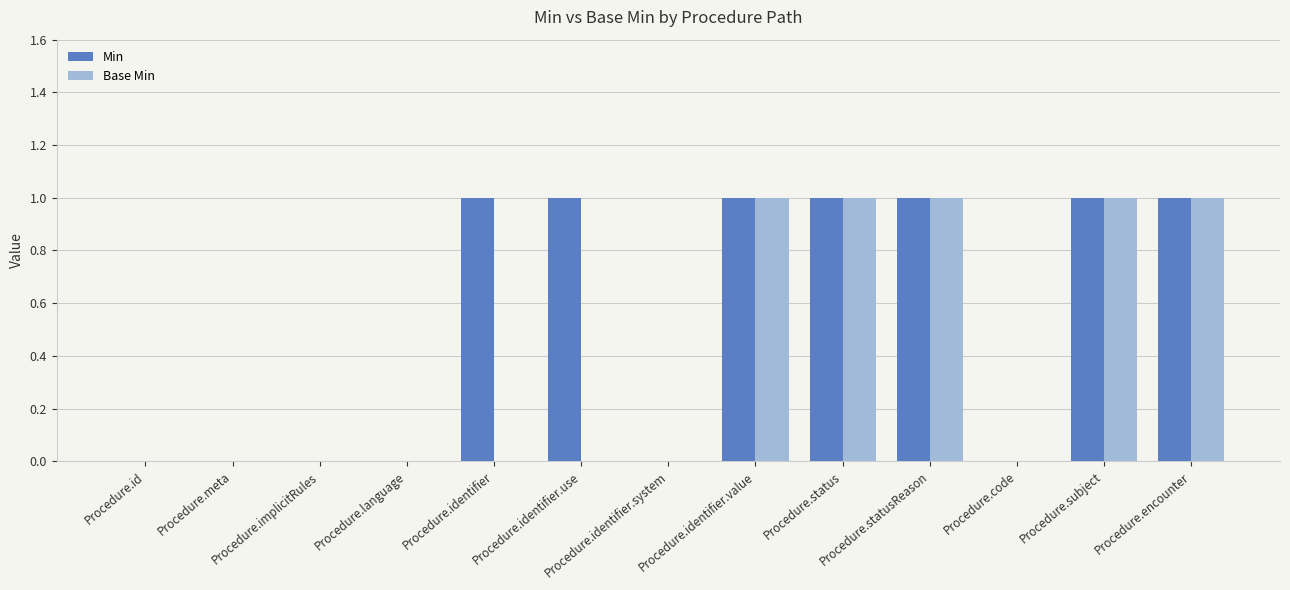

The Base Min series shows 1 at Procedure.identifier.value. True or false?

True